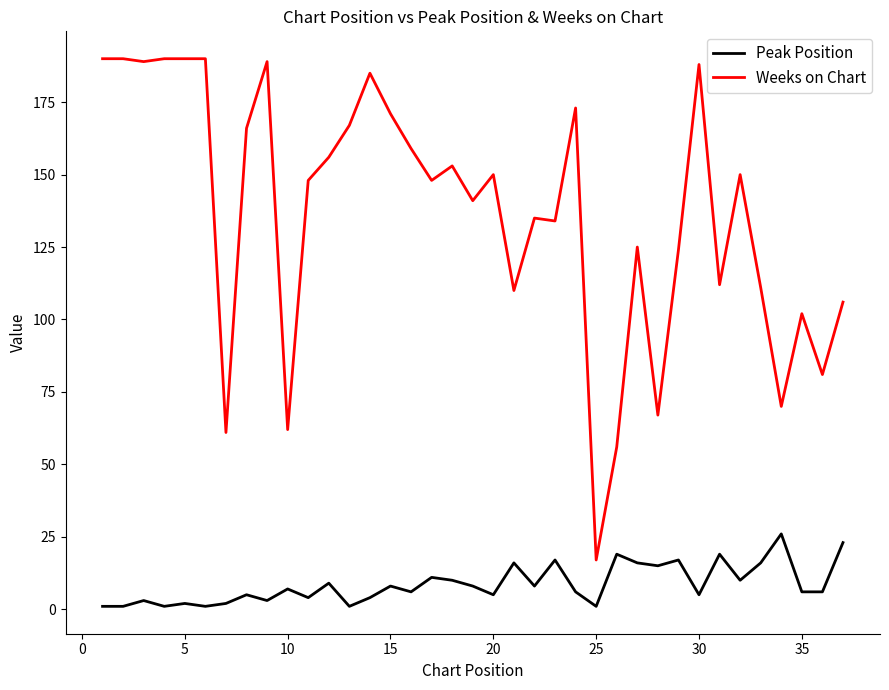

Which series has the widest spread of values?

Weeks on Chart